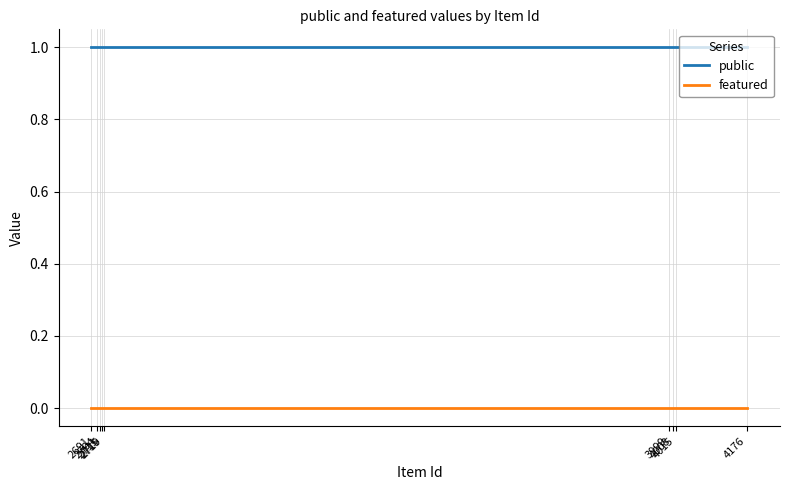

How many series are shown in this chart?

2